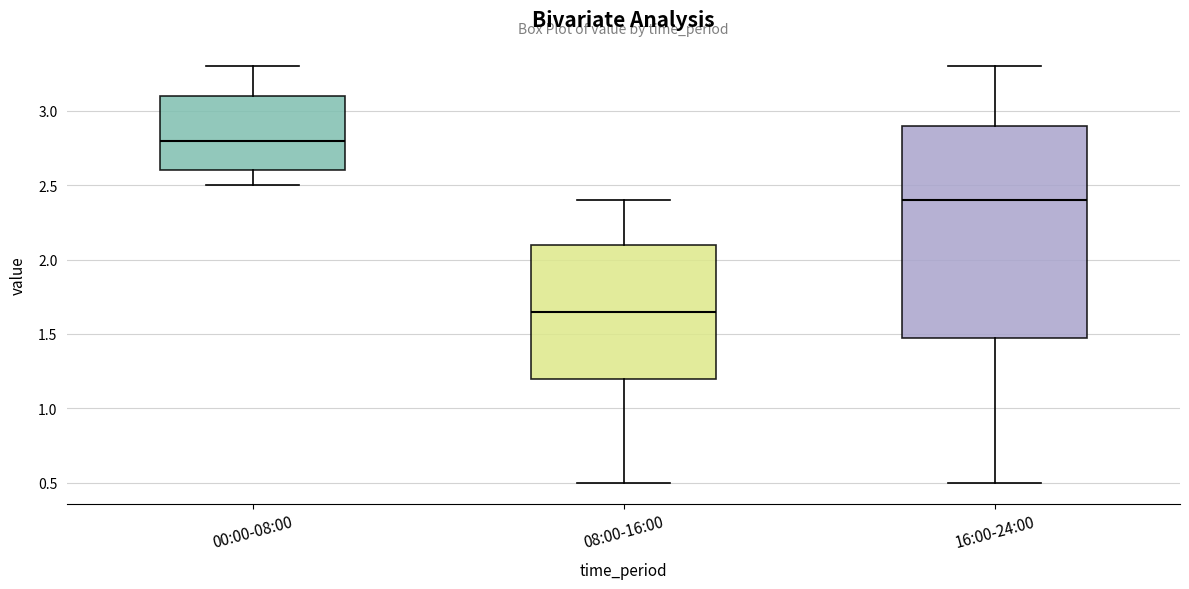

Comparing the boxes themselves (not the whiskers), which one is the tallest?

16:00-24:00